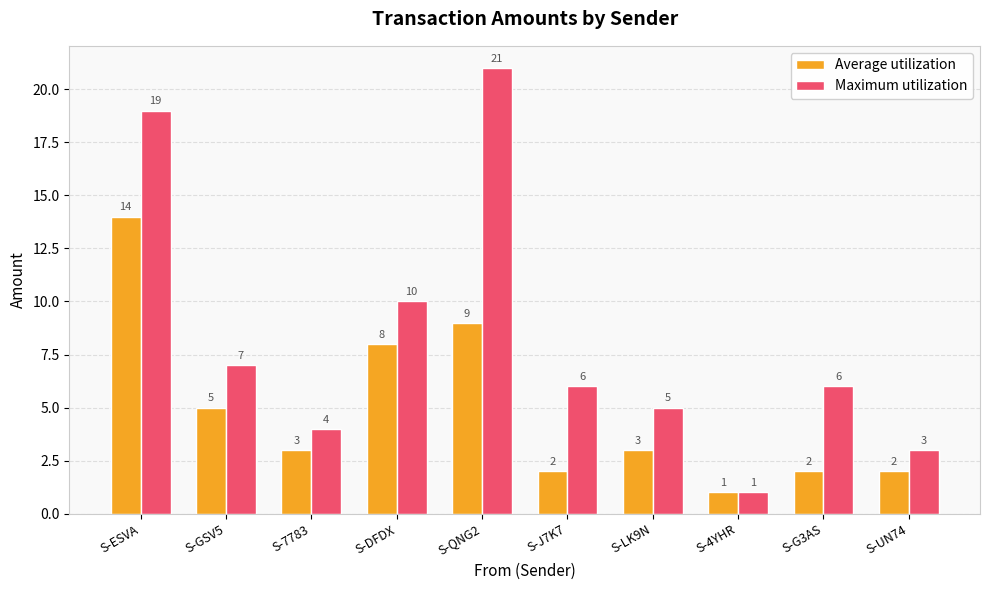

What is the difference between the highest and lowest values at S-QNG2?

12